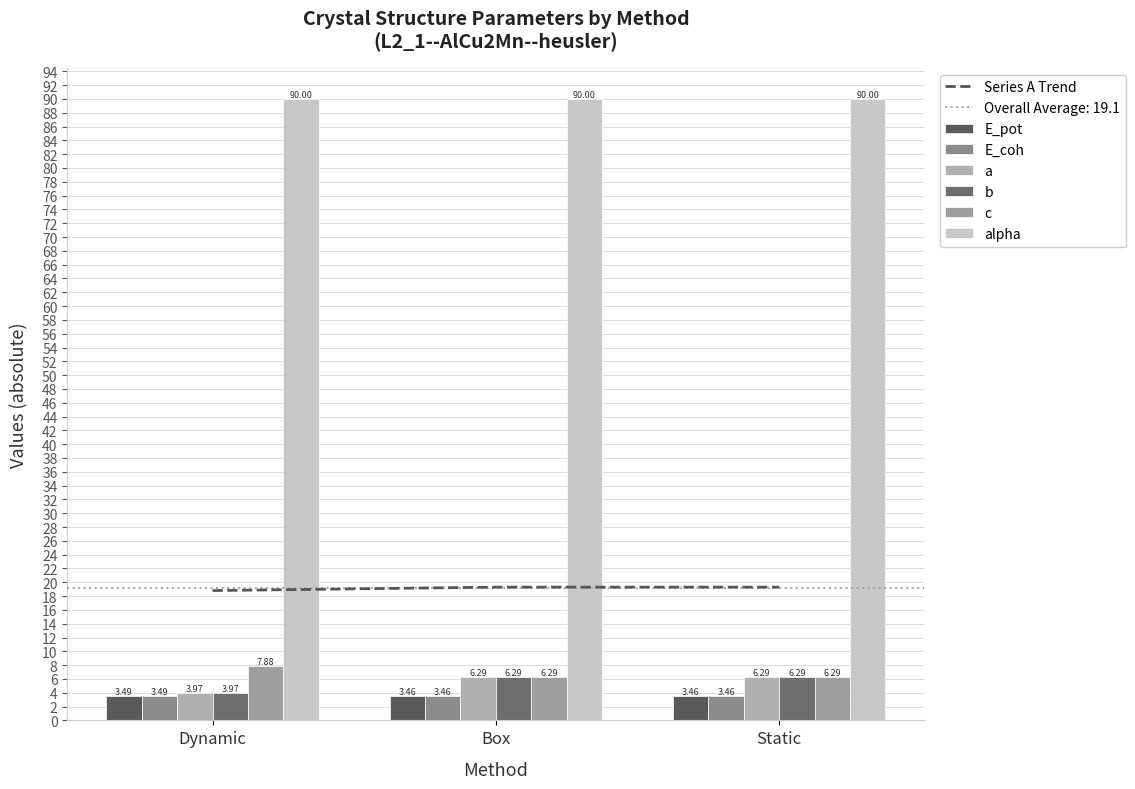

Where is Series A Trend nearest to the value 19?

Dynamic